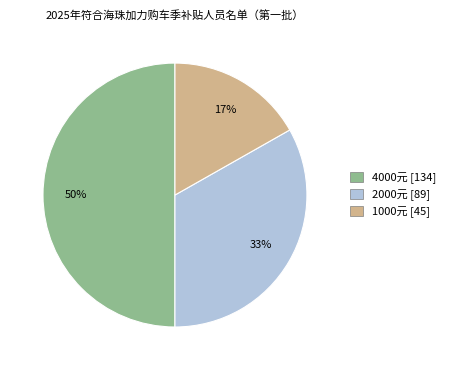

Count the number of slices in the pie.

3